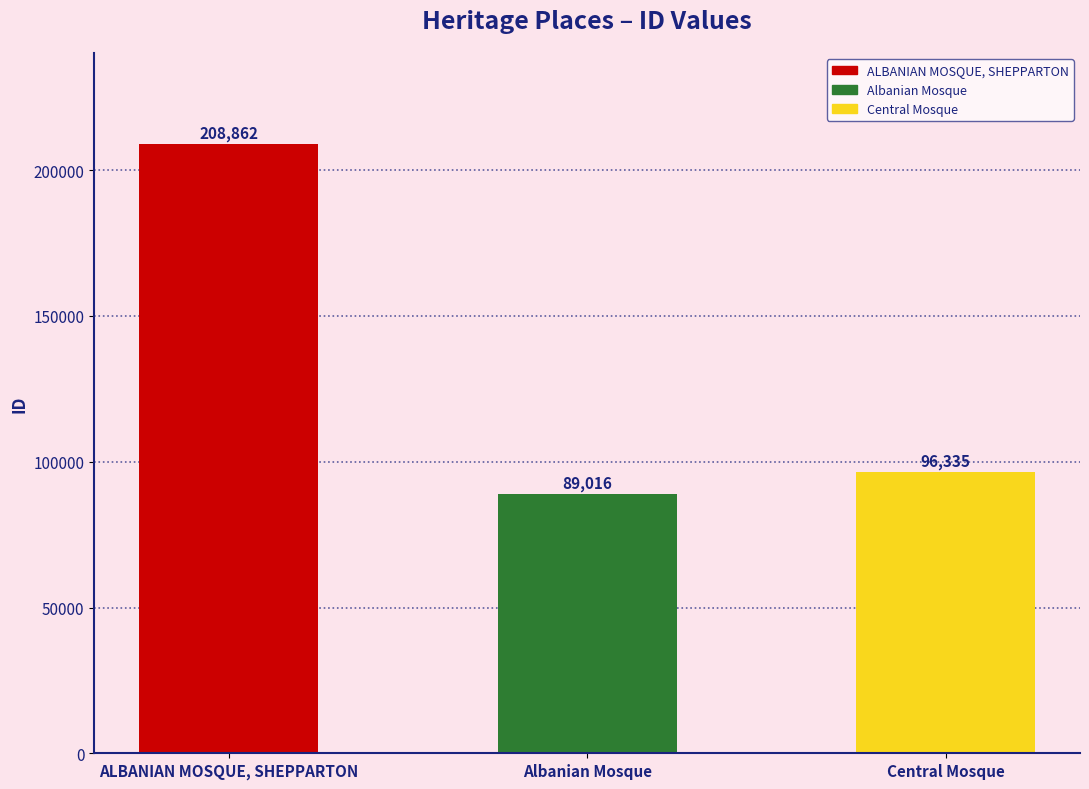

How many bars are there in total?

3